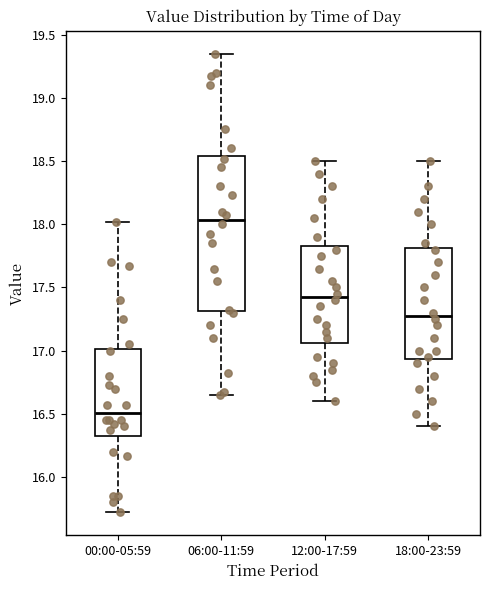

Which box is the tallest, from its lower edge to its upper edge?

06:00-11:59